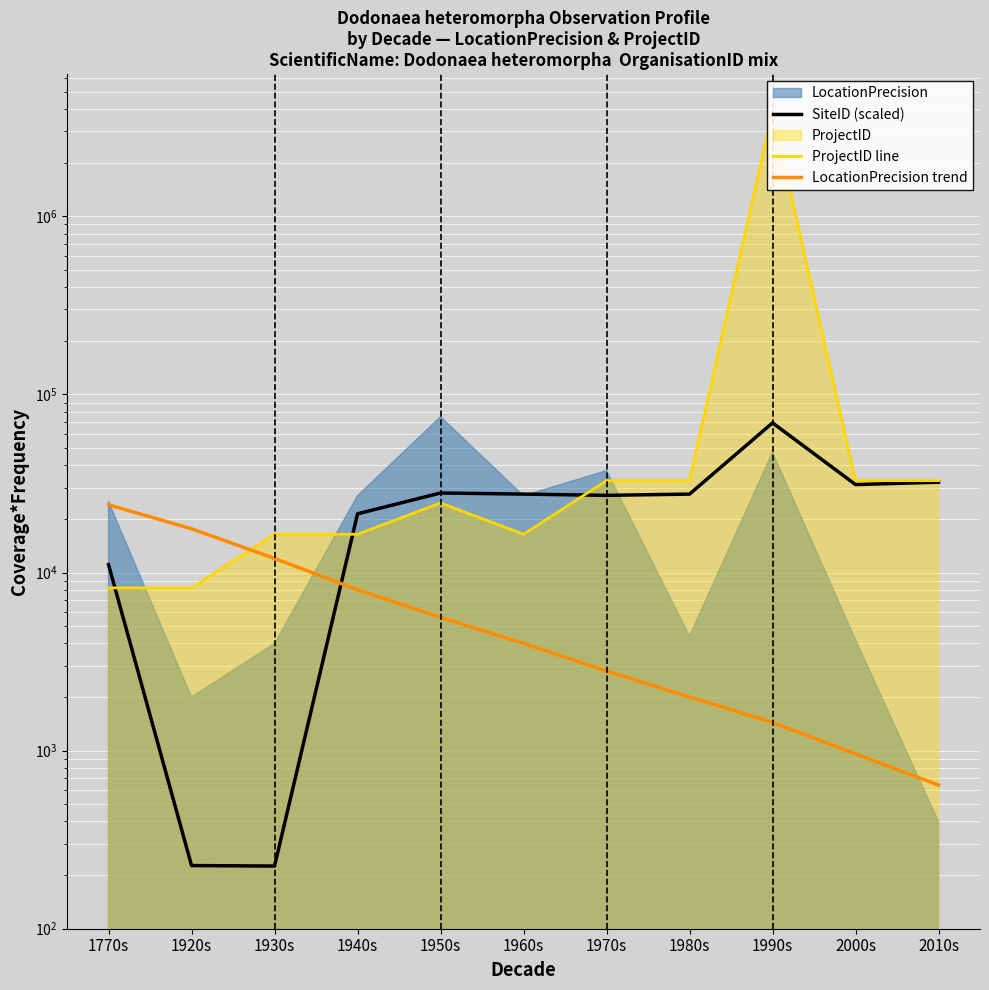

Between 1960s and 1980s, which is larger?

1960s